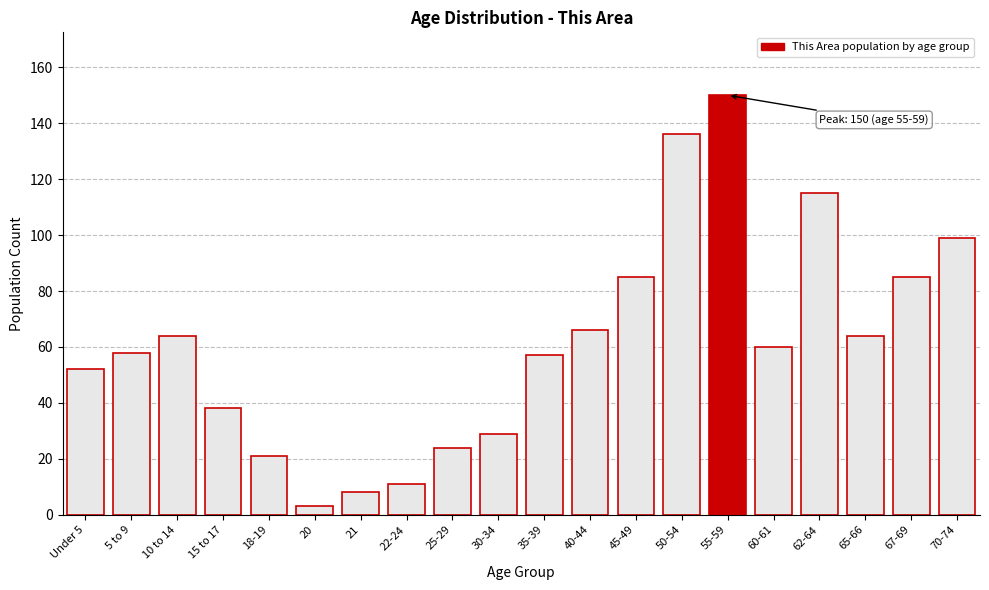

Reading left to right, list all the values displayed in this chart.

52	58	64	38	21	3	8	11	24	29	57	66	85	136	150	60	115	64	85	99